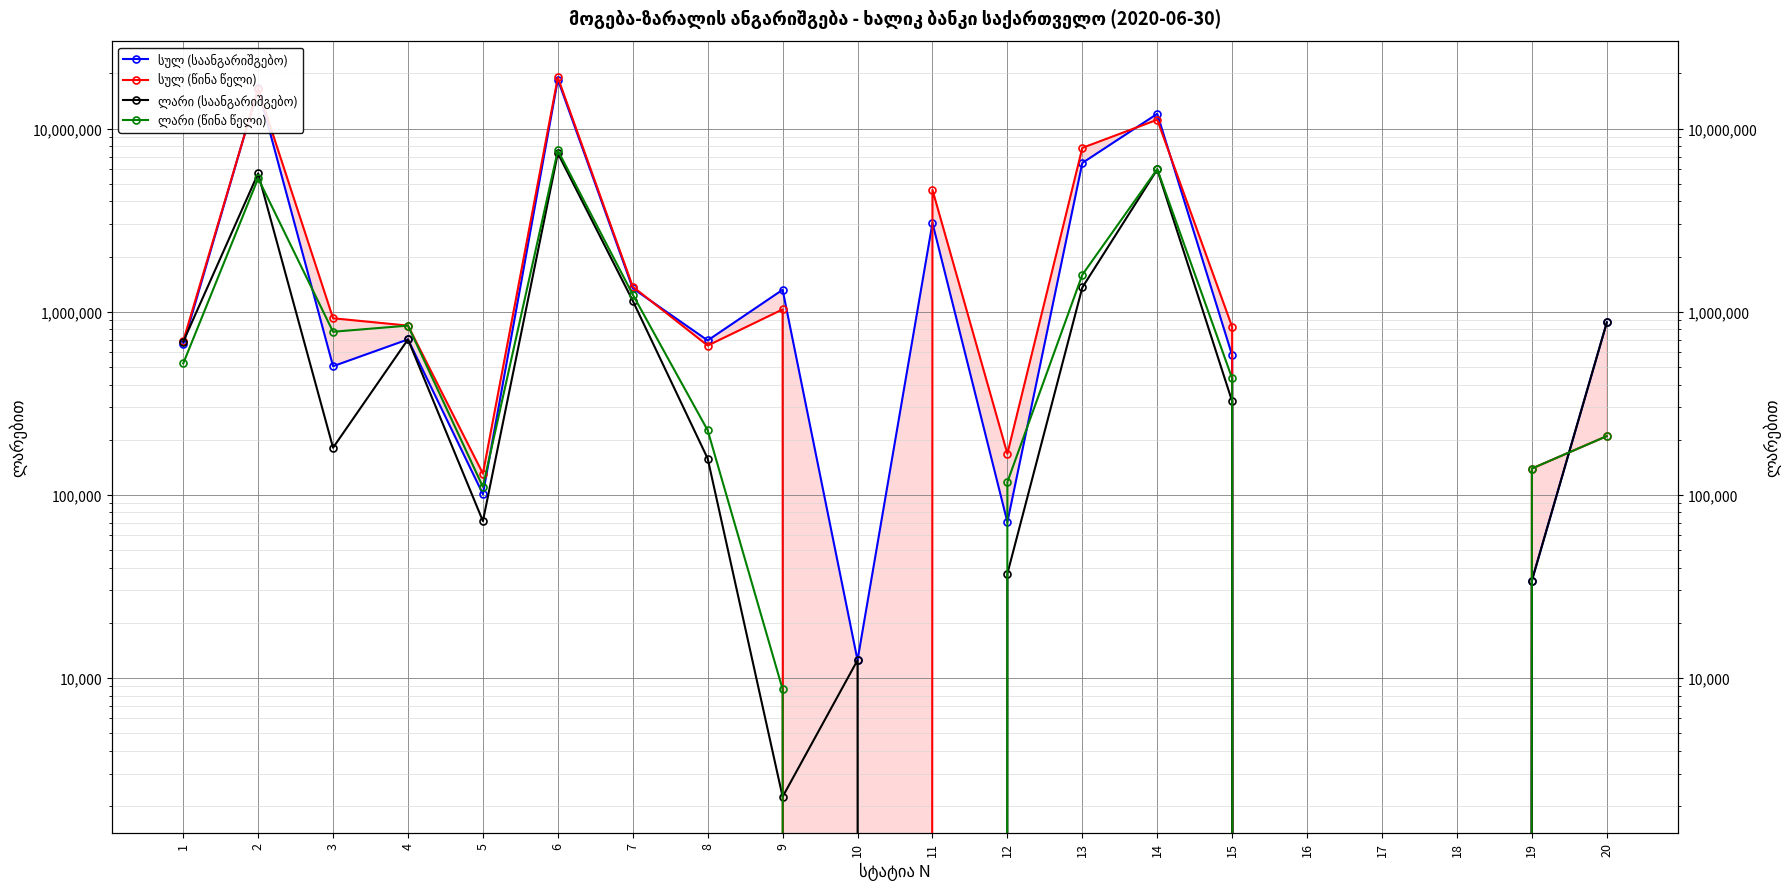

Rank the series by their maximum value, from highest to lowest.

სულ (წინა წელი), სულ (საანგარიშგებო), ლარი (წინა წელი), ლარი (საანგარიშგებო)